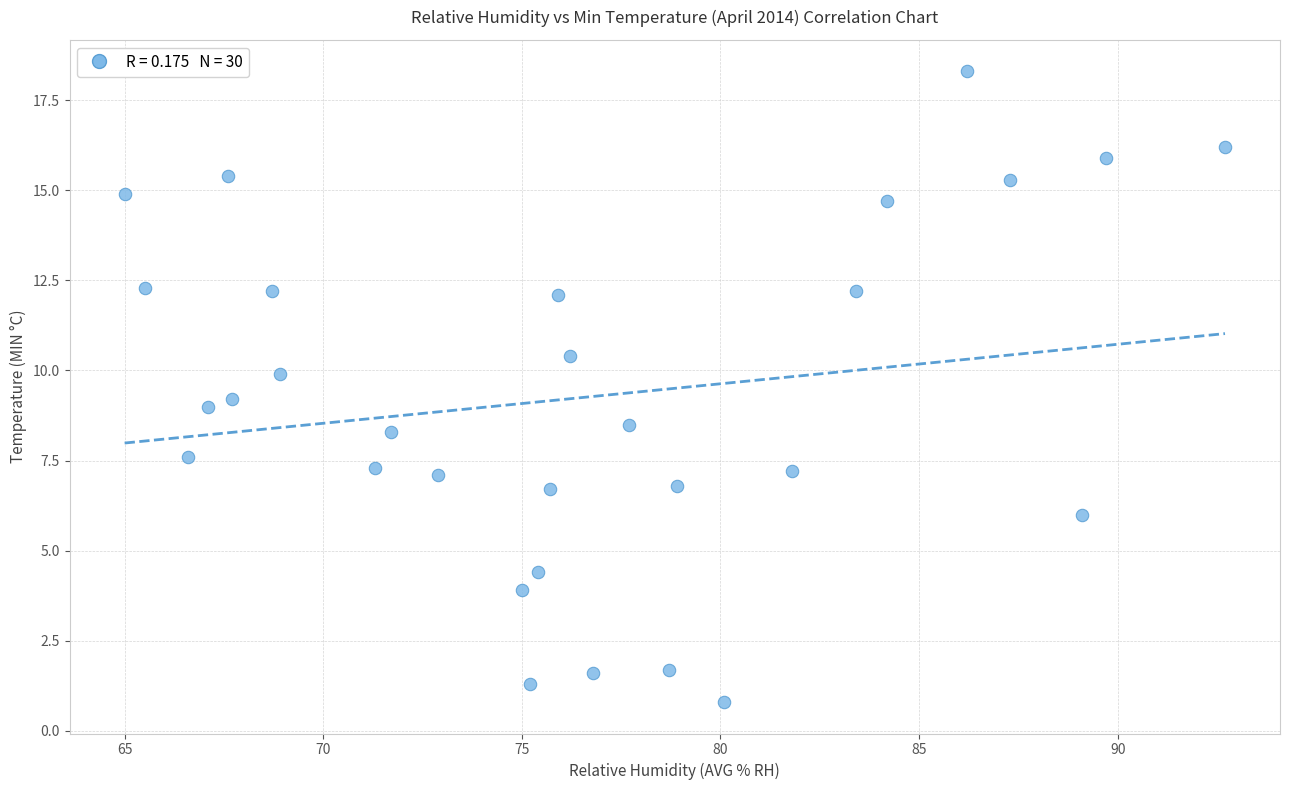

What is the range of X values (max minus min)?

27.7